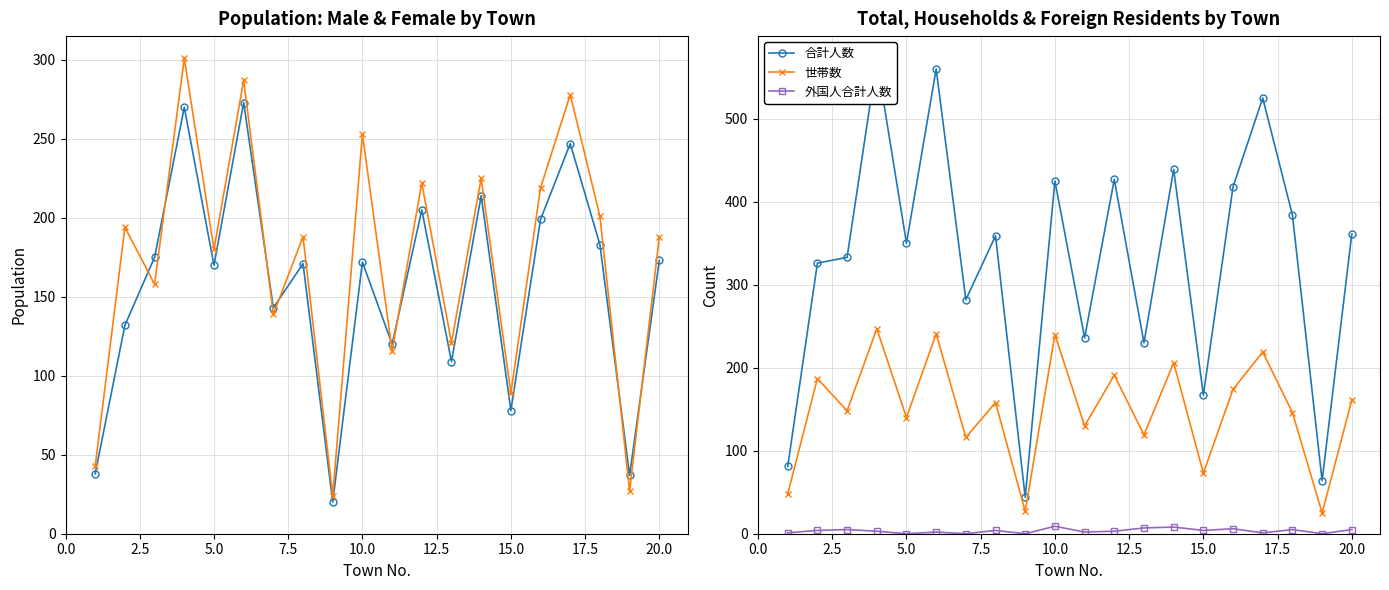

What is the difference between the second highest and minimum values in the 合計人数 series?

516